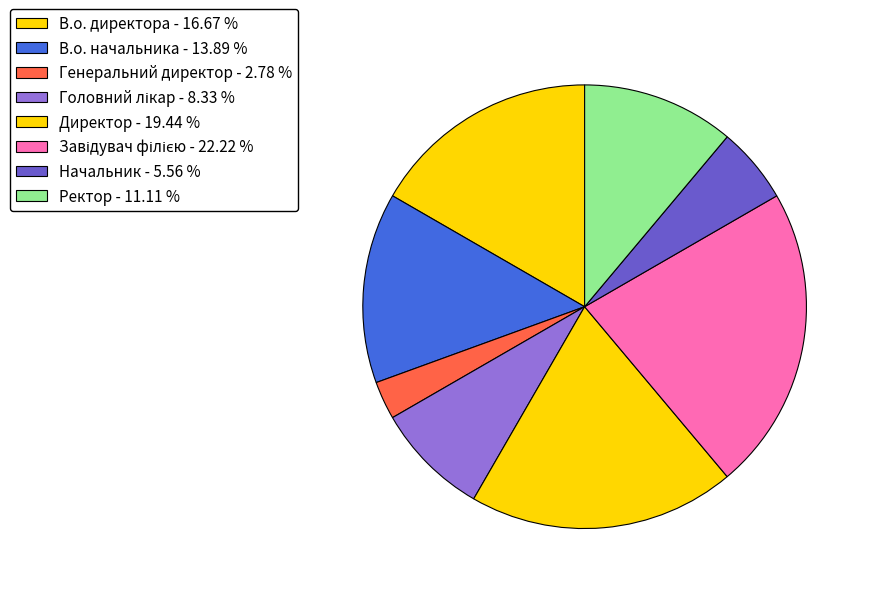

What percentage do Начальник and В.о. начальника together represent?

19.4%